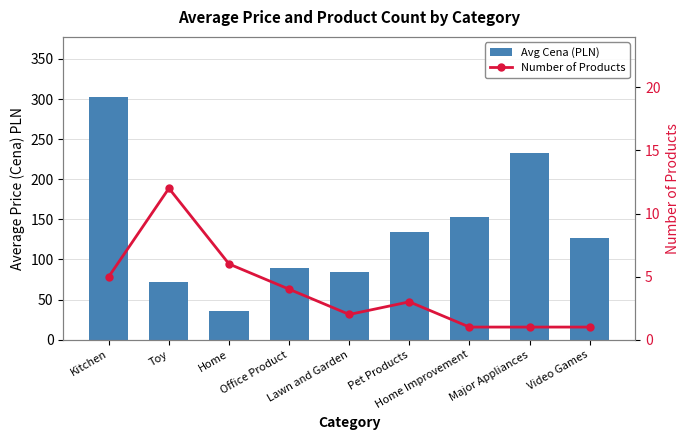

How many data points in Number of Products are less than 3?

4